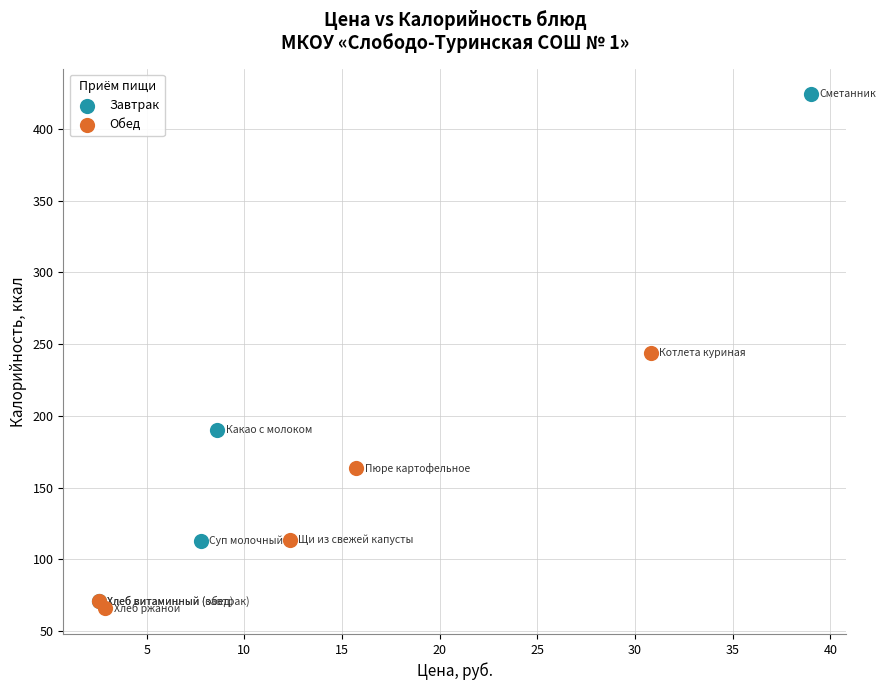

Which series reaches the maximum Y coordinate?

Завтрак